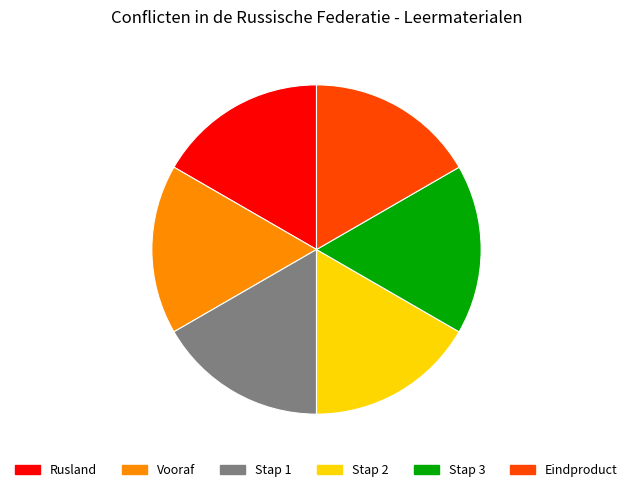

Count the number of slices in the pie.

6